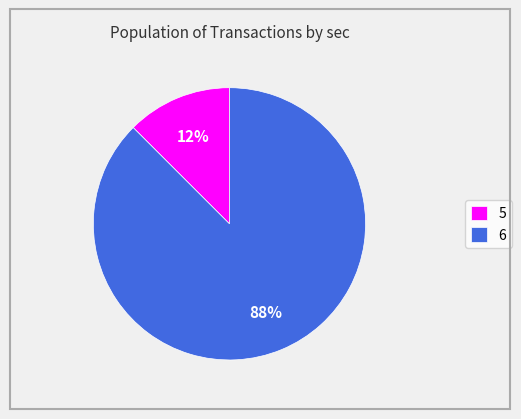

Do 5 and 6 together represent more than half of the pie?

Yes